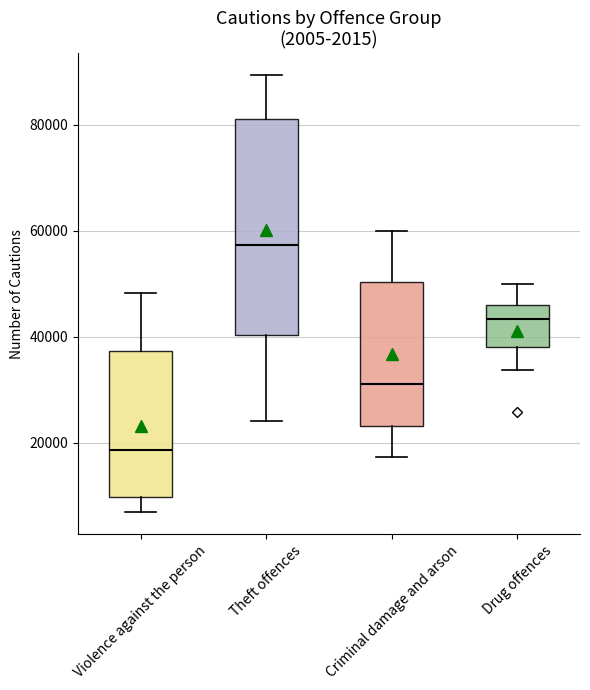

Reading left to right, transcribe this box plot: for each box, give where its median line is, the range the box spans, and where its two whiskers end, as read against the y-axis. The values are not printed on the chart, so give them approximately, as read against the axis.

Violence against the person: median 18000, box 10000 to 38000, whiskers 6000 to 48000
Theft offences: median 58000, box 40000 to 82000, whiskers 24000 to 90000
Criminal damage and arson: median 32000, box 24000 to 50000, whiskers 18000 to 60000
Drug offences: median 44000, box 38000 to 46000, whiskers 34000 to 50000